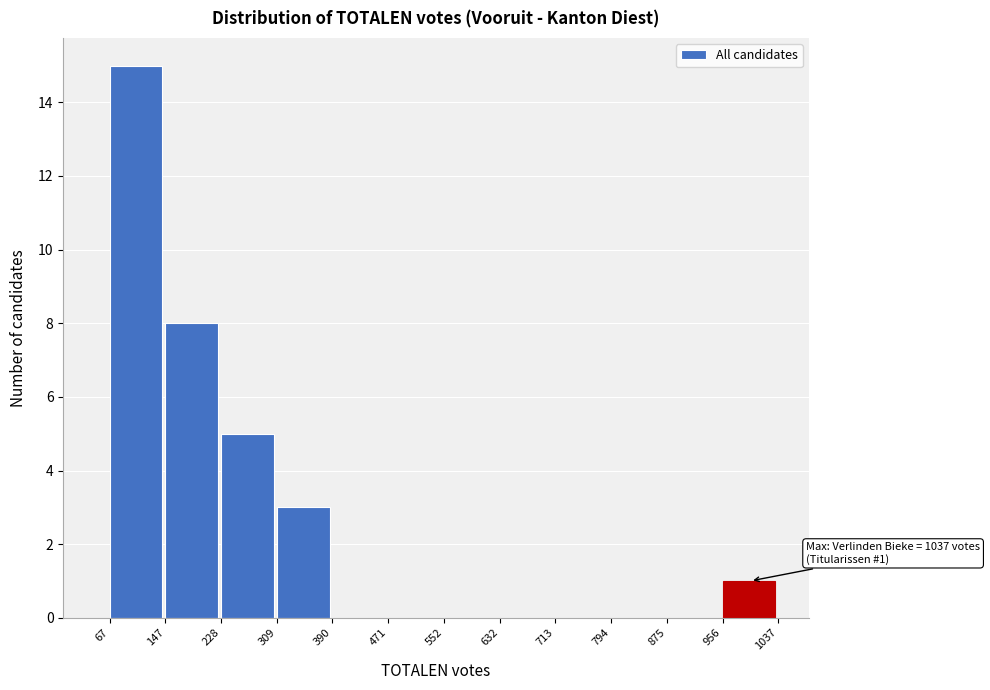

Which range on the x-axis has the tallest bar?

67 to 147